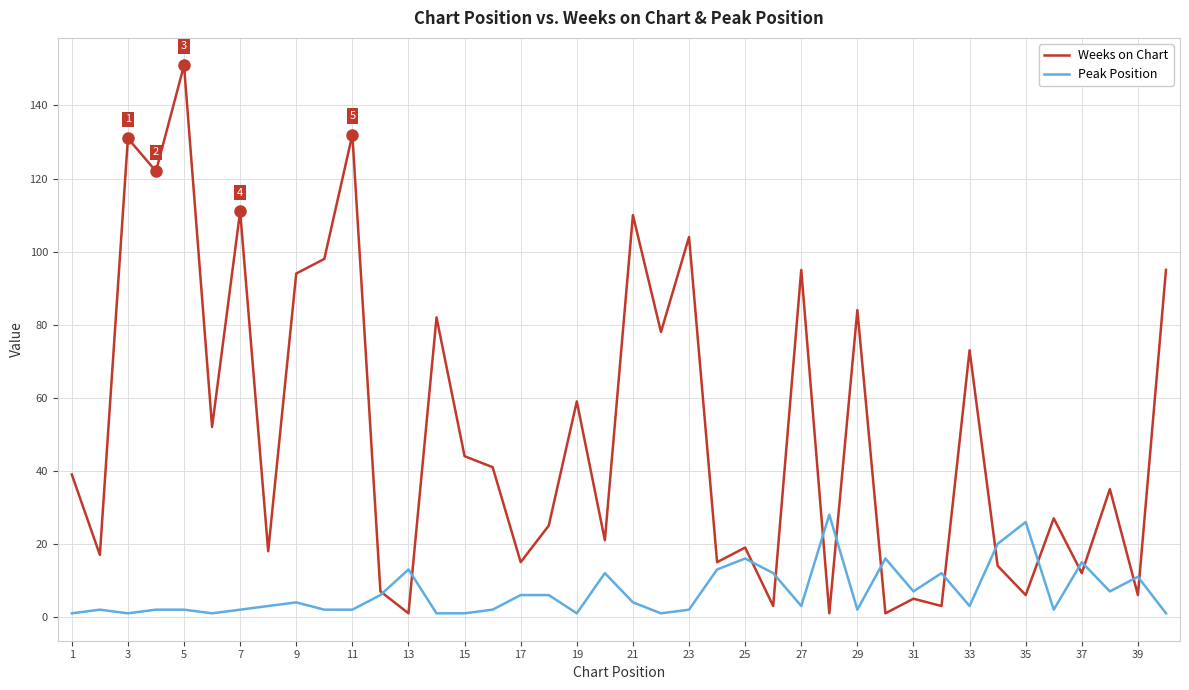

Rank the series by their average value, from highest to lowest.

Weeks on Chart, Peak Position